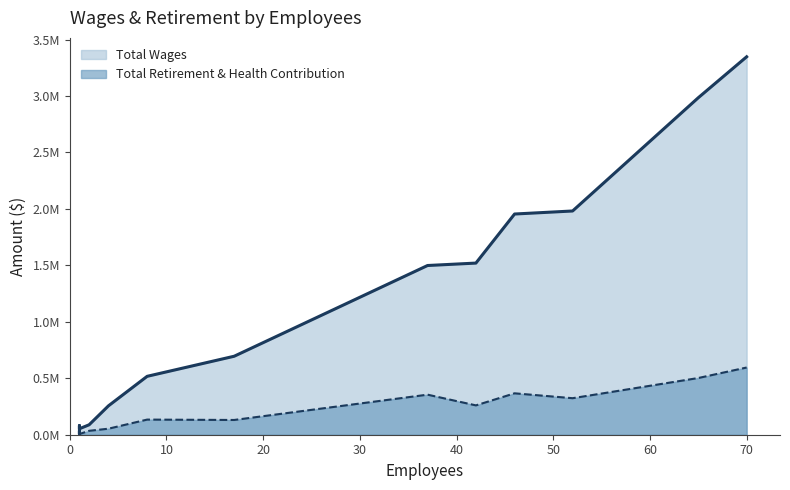

What is the minimum value for Total Wages?

5556